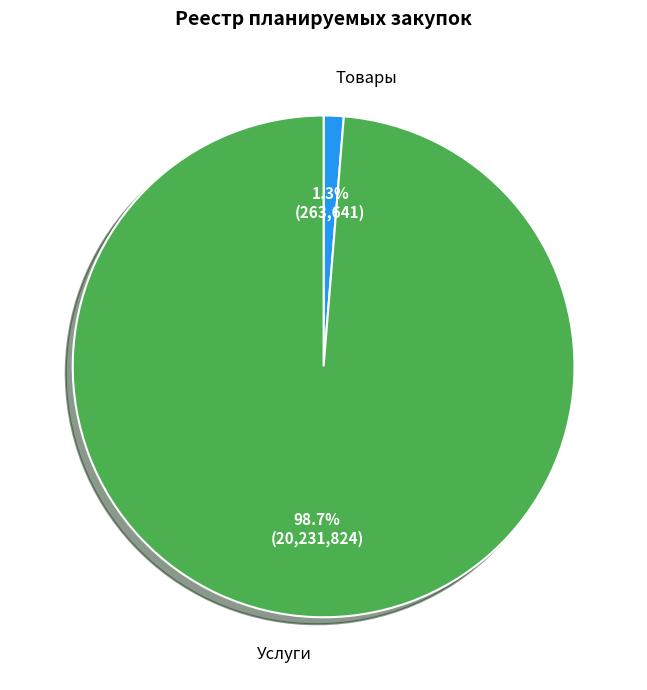

Is there a majority slice in this chart?

Yes